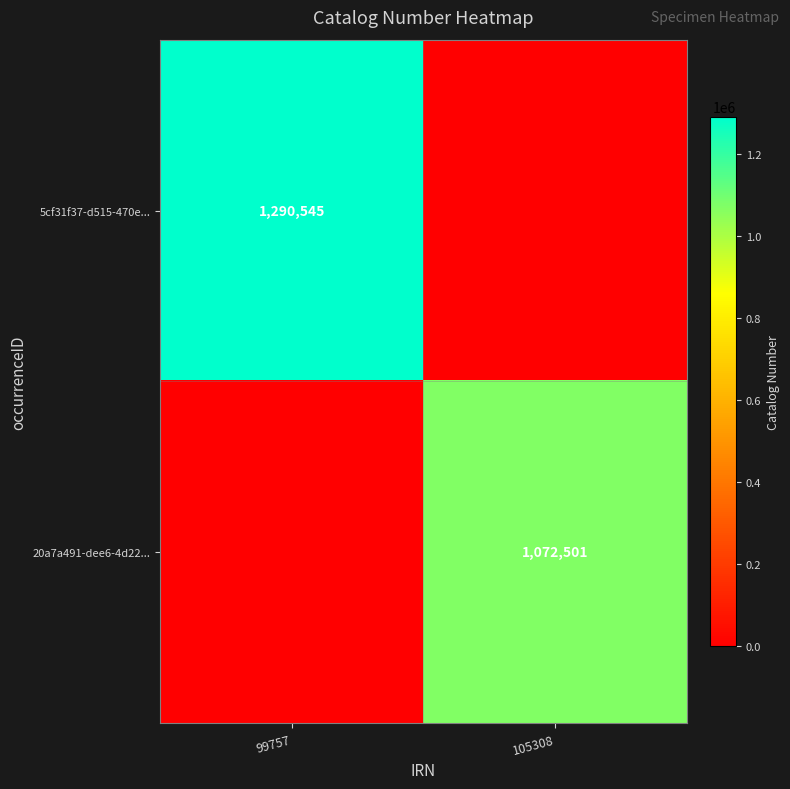

At how many categories does at least one series exceed 253548?

2